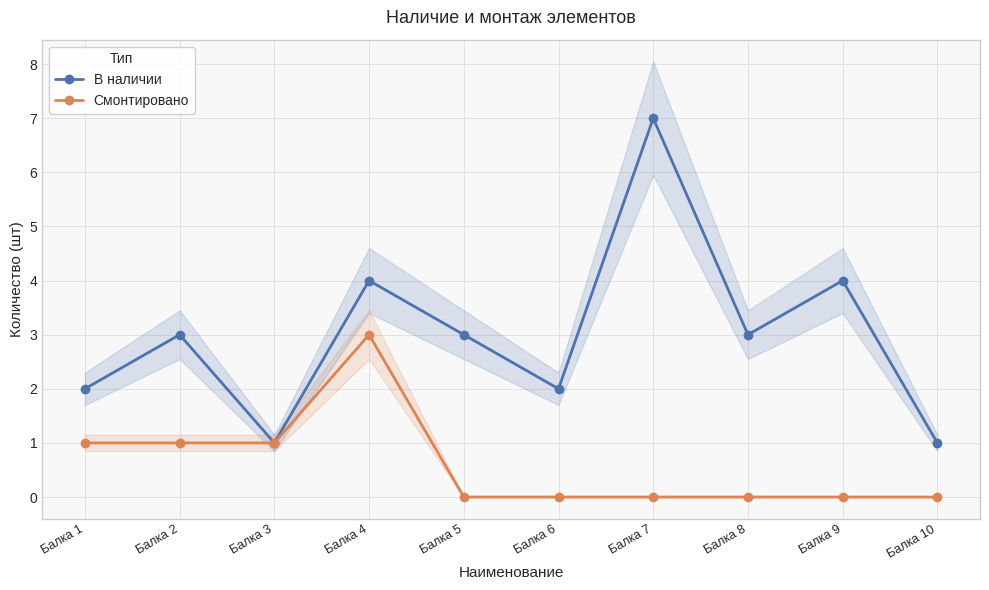

The Смонтировано series shows 0 at Балка 2. True or false?

False